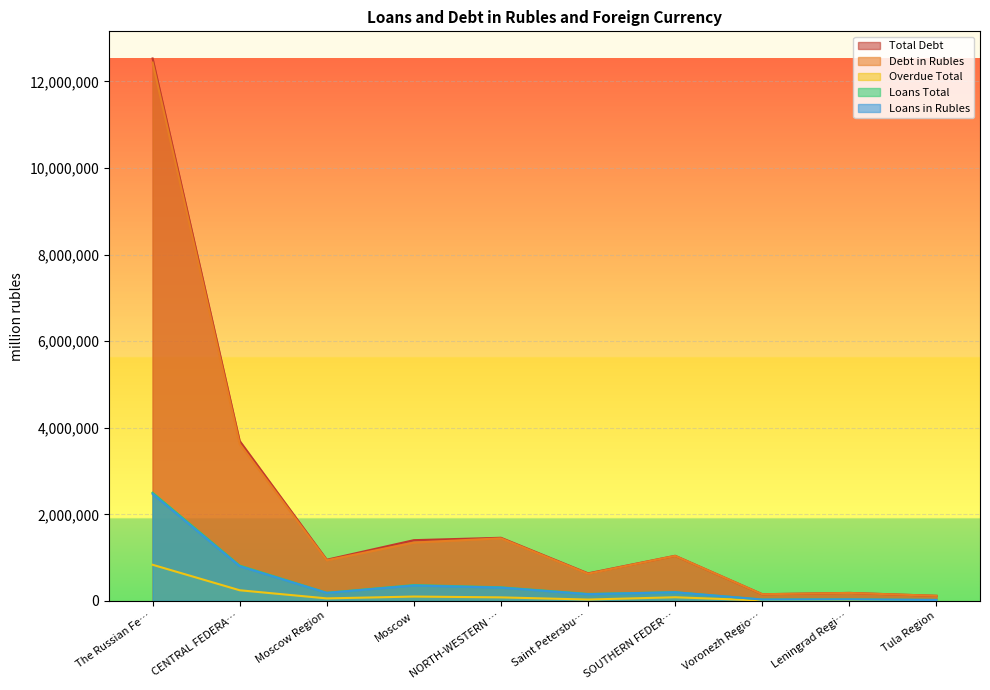

Reading right to left, what are all the values shown in this chart?

Total Debt: 118320	185266	154848	1042562	637226	1458609	1403403	951438	3695252	12530011
Debt in Rubles: 118087	184427	154661	1040401	628592	1446432	1347835	938525	3624274	12434674
Overdue Total: 7453	10655	10331	84917	31983	82078	100933	58506	246467	835269
Loans Total: 23074	36310	32367	200860	161273	314582	365795	187883	815795	2498857
Loans in Rubles: 22957	35869	32165	200207	155501	307848	356653	185311	802755	2473183